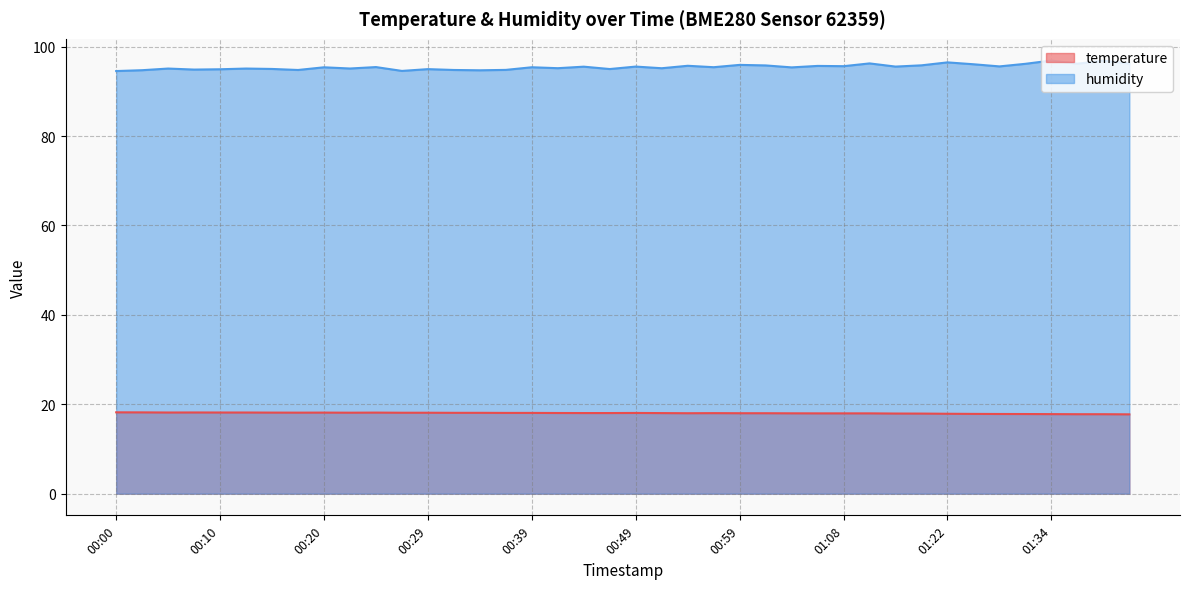

At 01:26, list the series in order from largest to smallest.

humidity, temperature